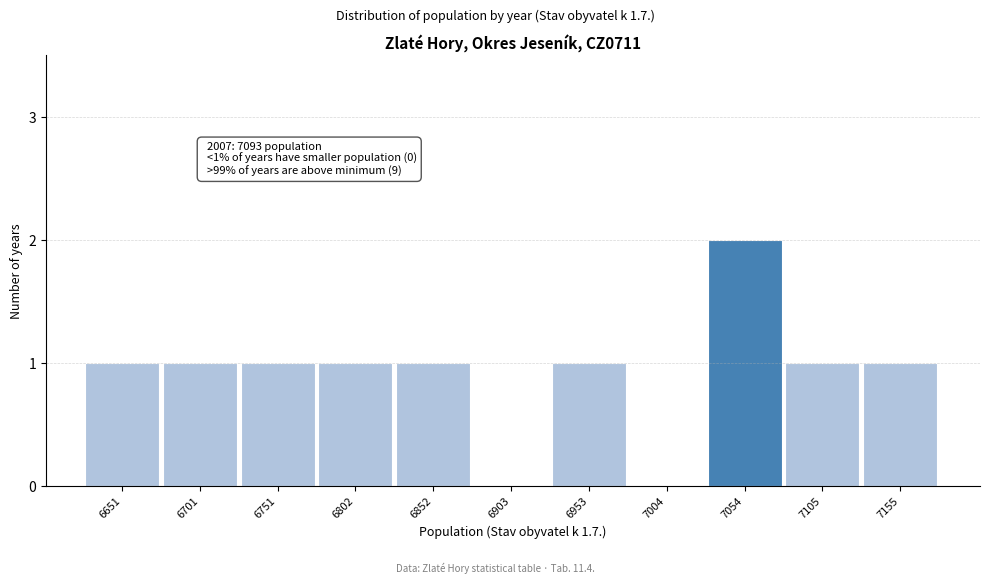

Reading right to left, list all the values displayed in this chart.

7155=1	7105=1	7054=2	7004=0	6953=1	6903=0	6852=1	6802=1	6751=1	6701=1	6651=1